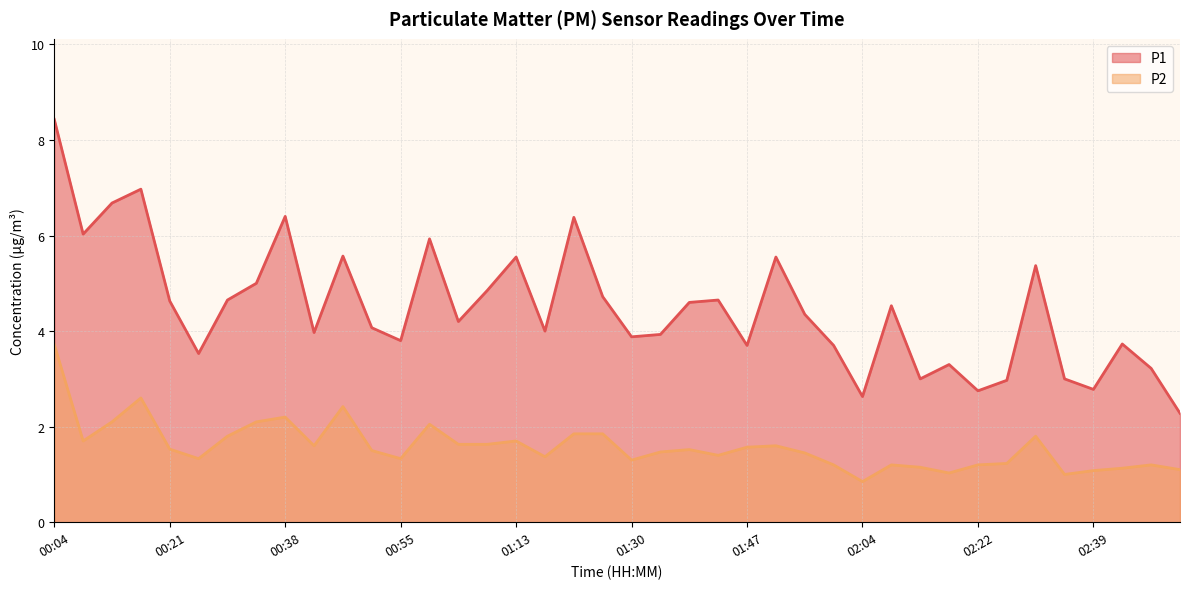

Which series has the largest total across all categories?

P1